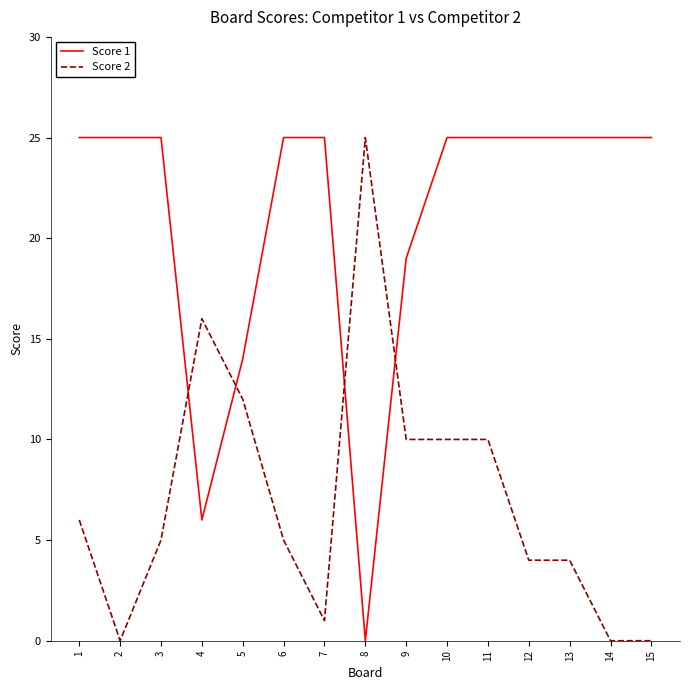

Where do Score 1 and Score 2 first cross each other?

3 and 4